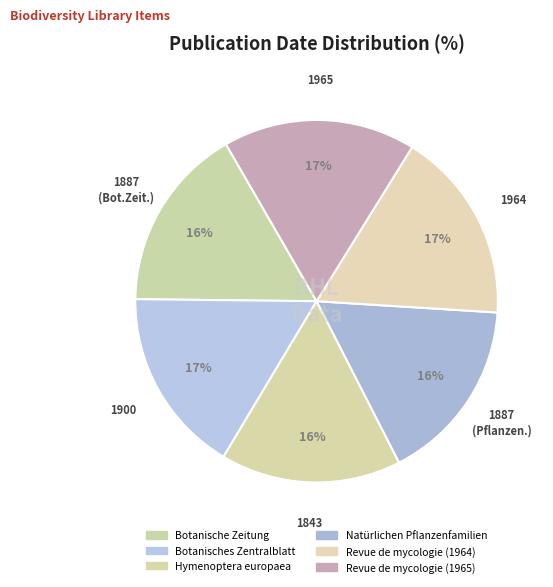

Which has a higher value, Botanische Zeitung or Revue de mycologie (1965)?

Revue de mycologie (1965)